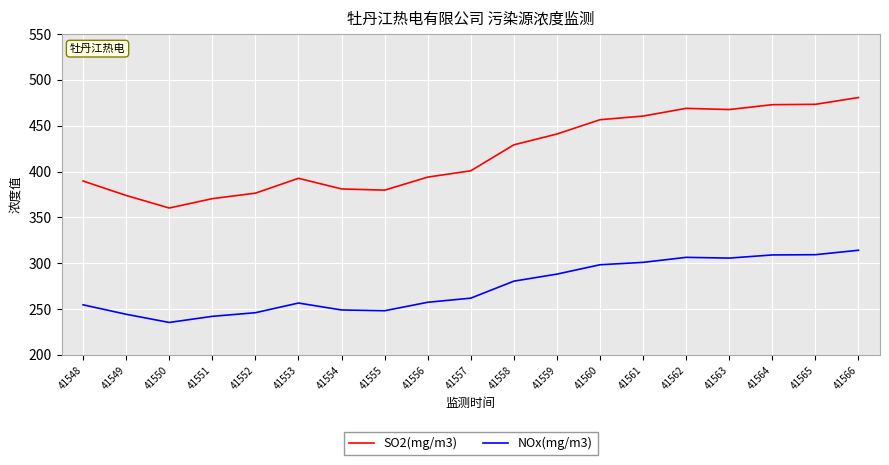

What is the maximum value for NOx(mg/m3)?

314.1